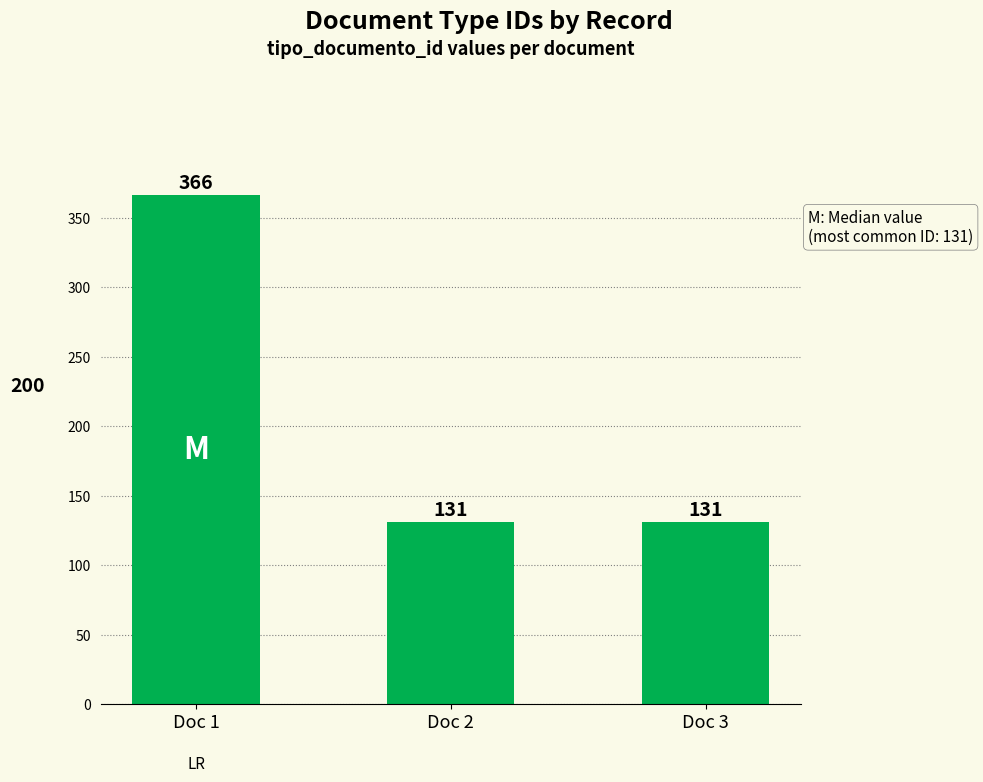

The chart shows a value of 131 at Doc 2. True or false?

True